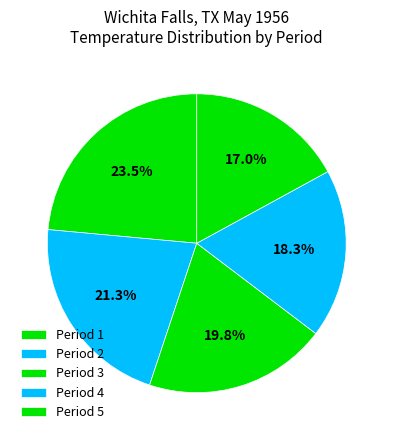

Count the number of slices in the pie.

5